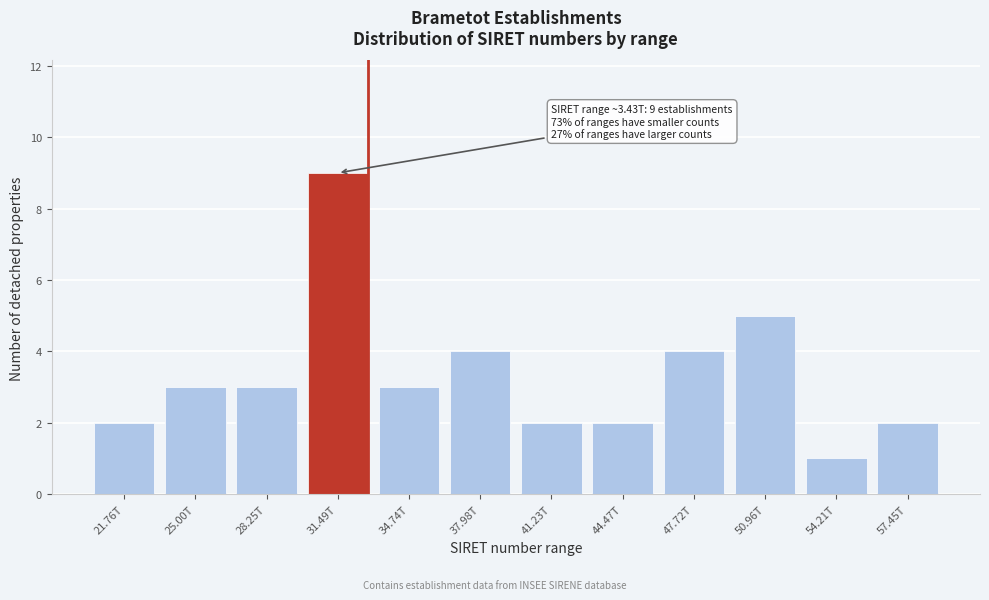

Reading right to left, transcribe all the data shown in this chart.

57.45T=2	54.21T=1	50.96T=5	47.72T=4	44.47T=2	41.23T=2	37.98T=4	34.74T=3	31.49T=9	28.25T=3	25.00T=3	21.76T=2